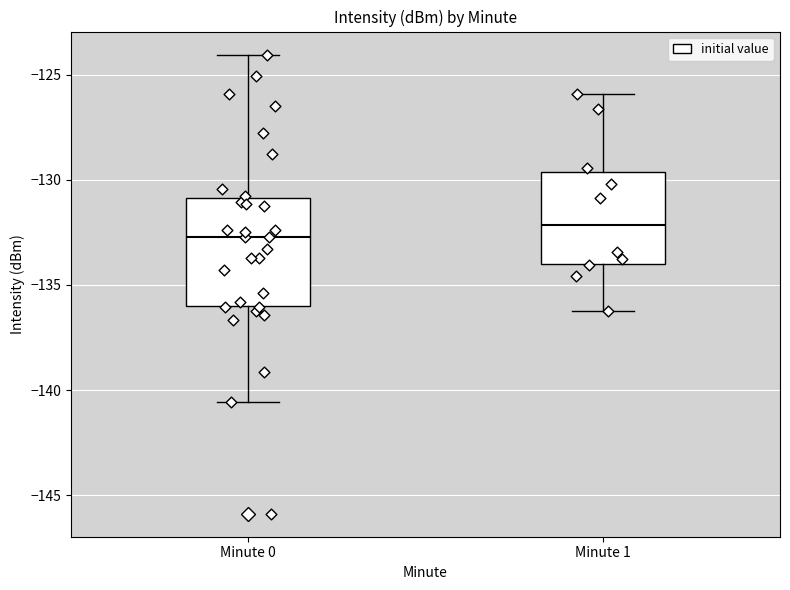

Comparing the boxes themselves (not the whiskers), which one is the tallest?

Minute 0